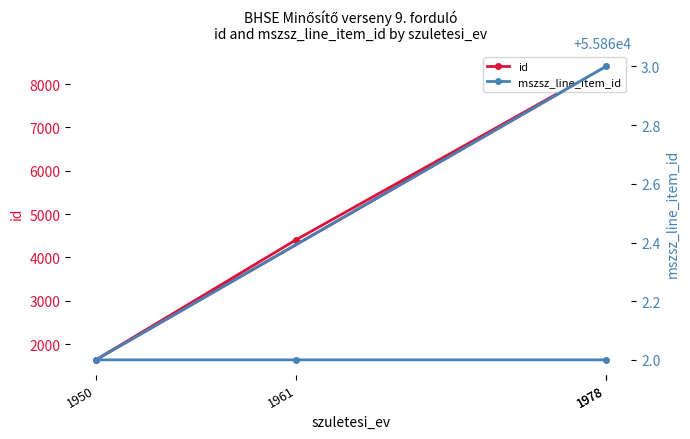

At 1950, list the series in order from smallest to largest.

id, mszsz_line_item_id